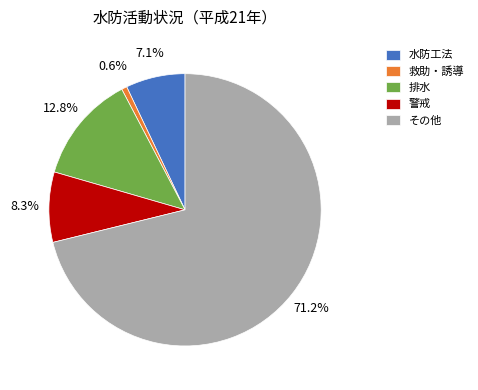

How many segments does this pie chart have?

5